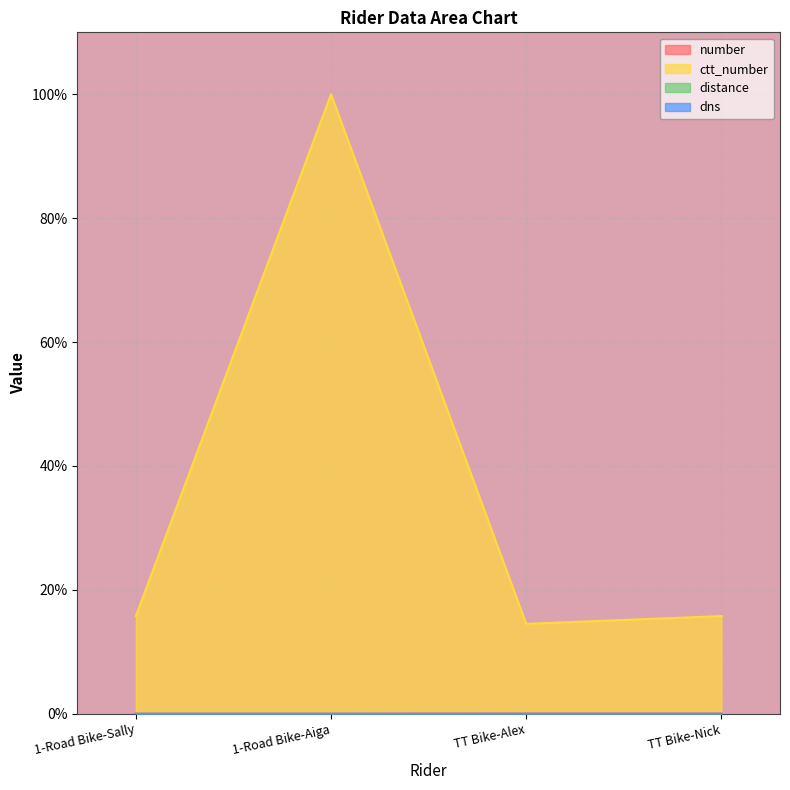

The value of number at 1-Road Bike-Sally is 0.0. True or false?

False